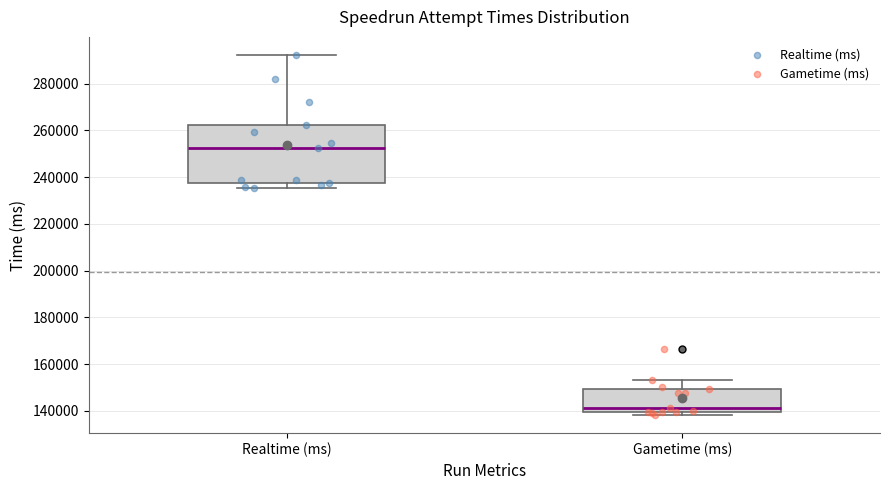

Reading left to right, read every box against the y-axis: the position of its median line, the range the box covers, and the ends of its whiskers. The values are not printed on the chart, so give them approximately, as read against the axis.

Realtime (ms): median 252000, box 238000 to 262000, whiskers 236000 to 292000
Gametime (ms): median 142000, box 140000 to 150000, whiskers 138000 to 154000